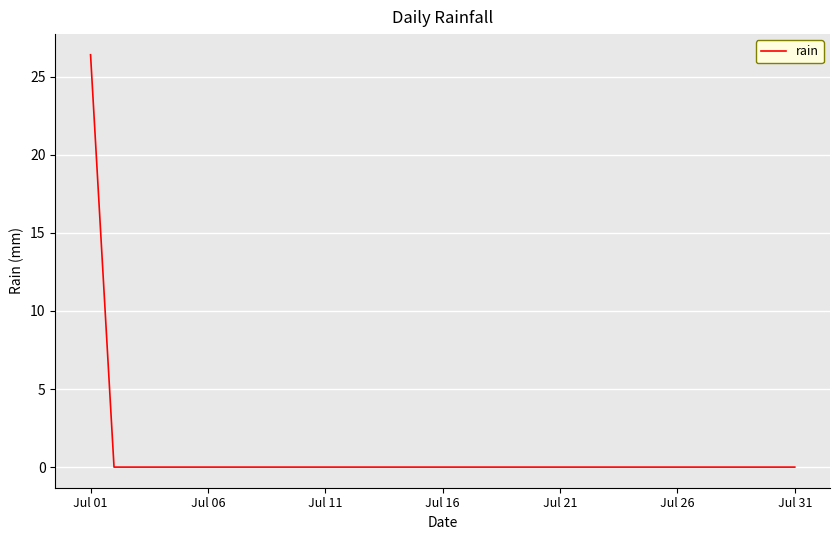

What is the difference between the maximum and minimum values?

26.4